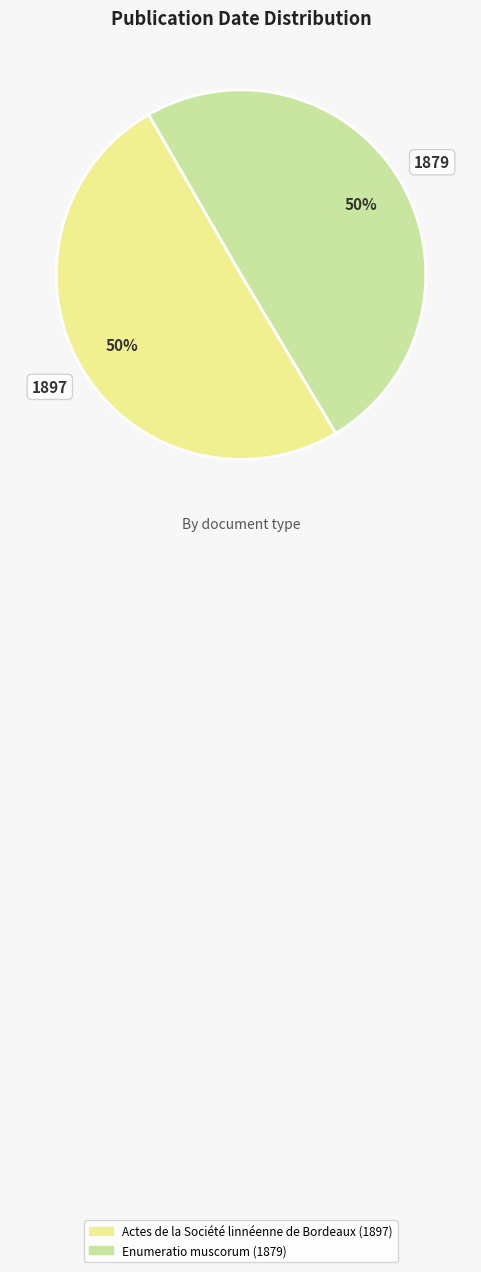

To the nearest percent, what is the average slice percentage?

50%